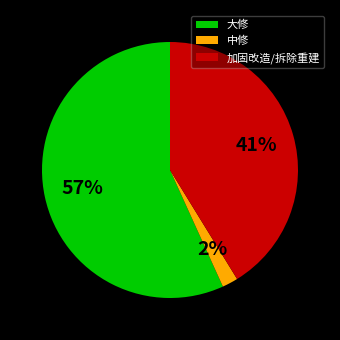

Which category has the biggest portion of the pie?

大修